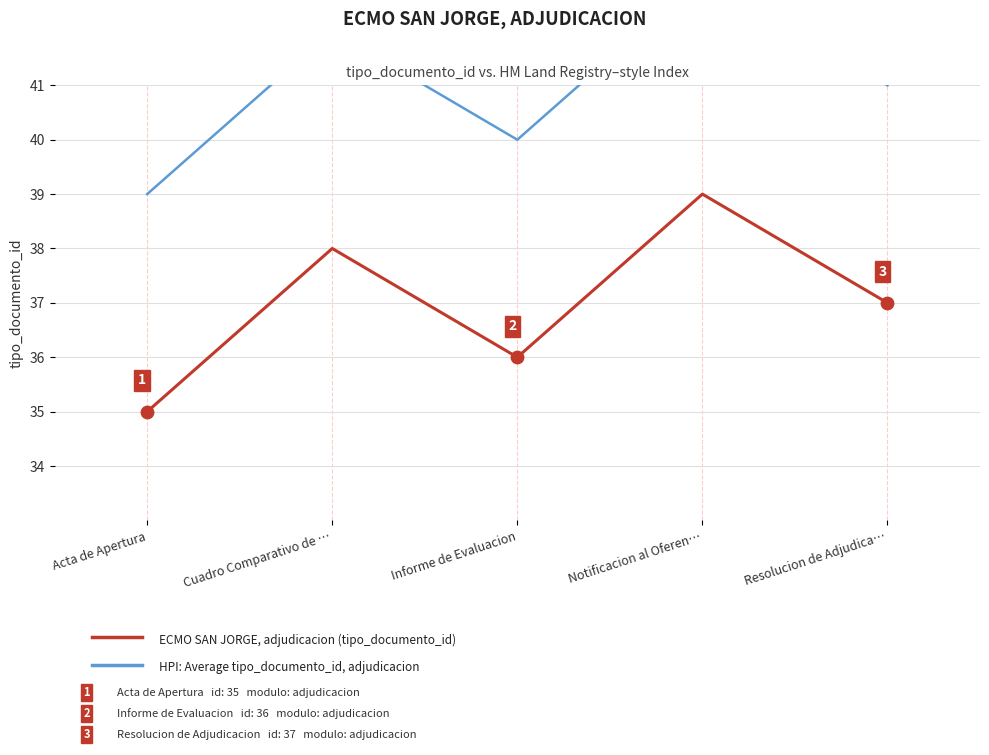

Is the value of HPI: Average tipo_documento_id, adjudicacion at Informe de Evaluacion greater than the value of ECMO SAN JORGE (adjudicacion) at Notificacion al Oferen…?

Yes